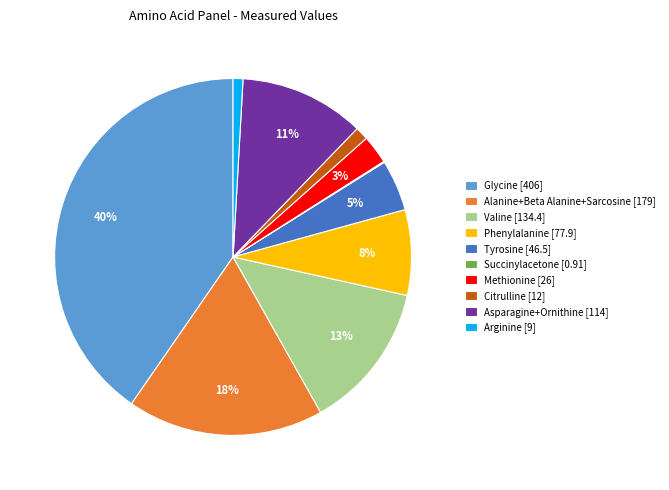

Do Citrulline [12] and Tyrosine [46.5] together represent more than half of the pie?

No